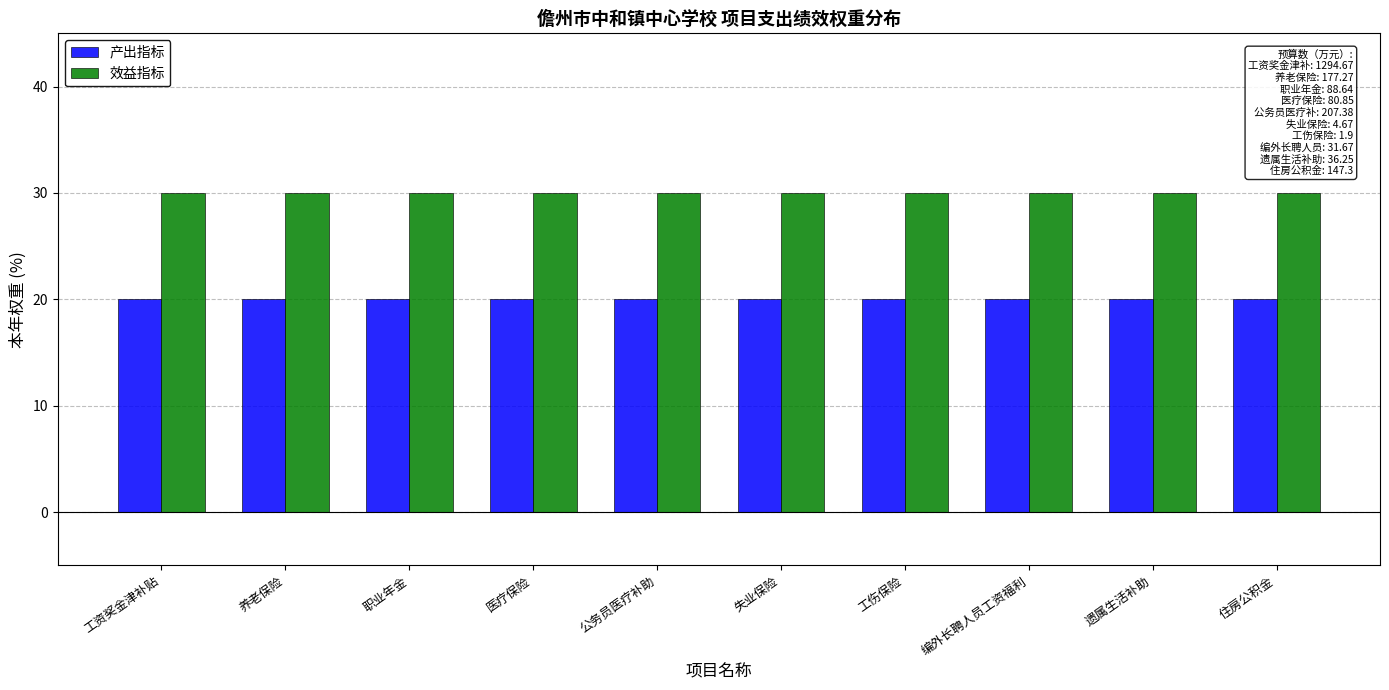

What is the smallest value displayed?

20